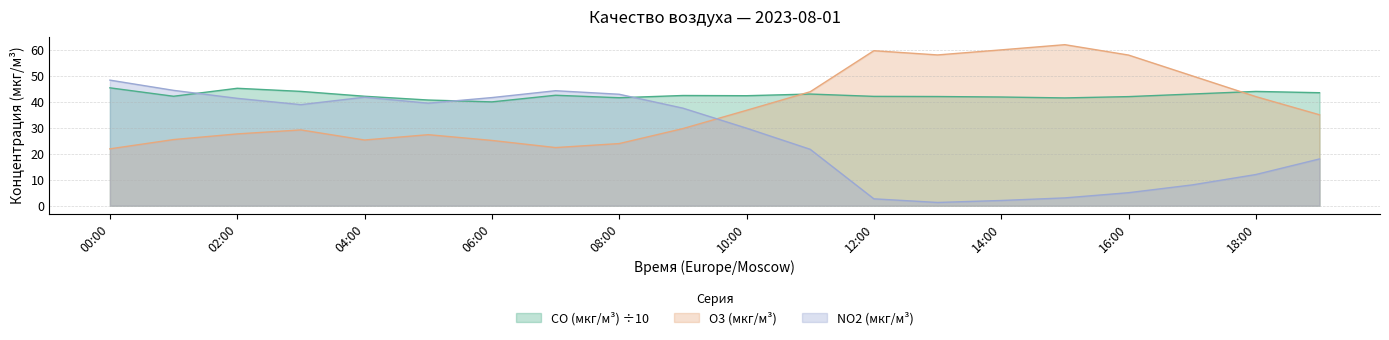

What is the total value across all series at 02:00?

114.2